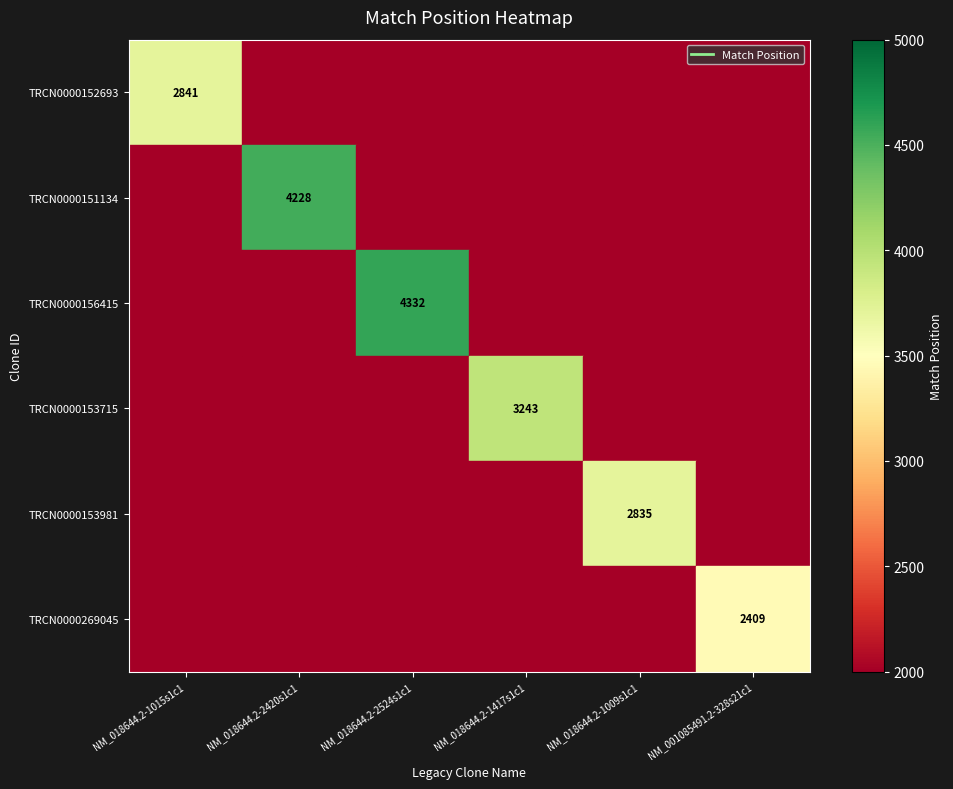

The TRCN0000151134 series shows 4228.0 at NM_018644.2-2420s1c1. True or false?

True